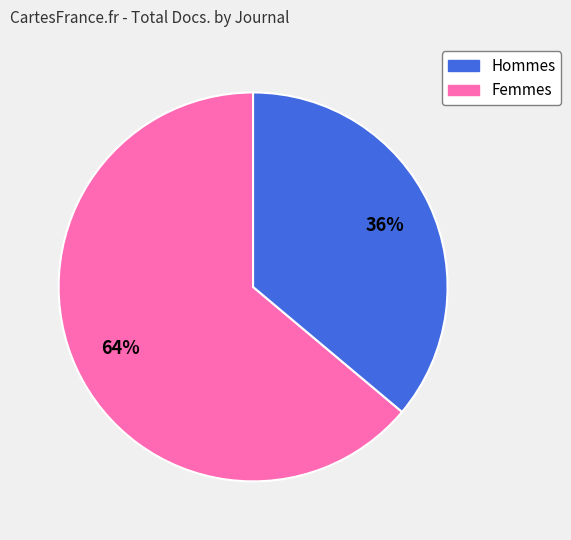

To the nearest percent, what is the difference between the largest and smallest slice percentages?

28%